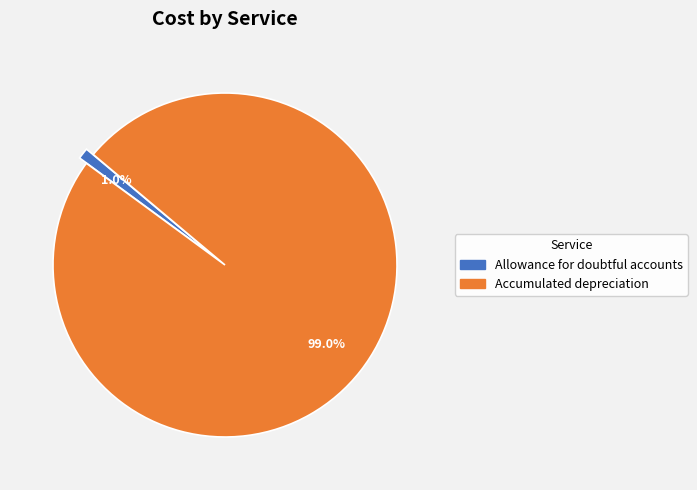

What percentage do Accumulated depreciation and Allowance for doubtful accounts together represent?

100.0%